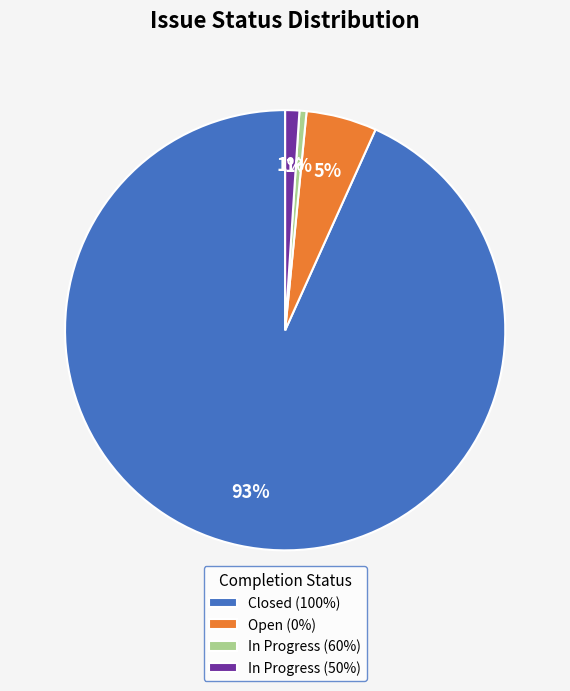

Is the sum of Closed (100%) and In Progress (60%) greater than half?

Yes